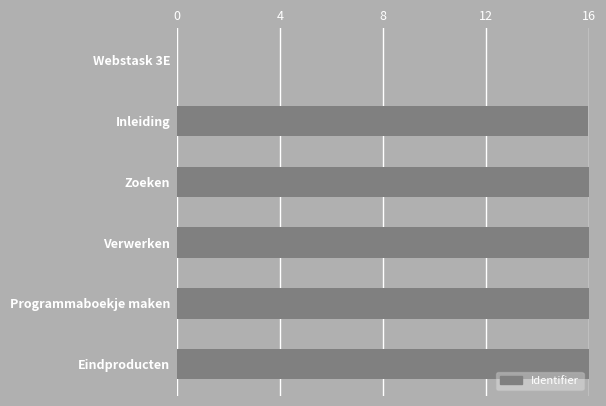

True or false: the data shows 26.1 at Verwerken.

False